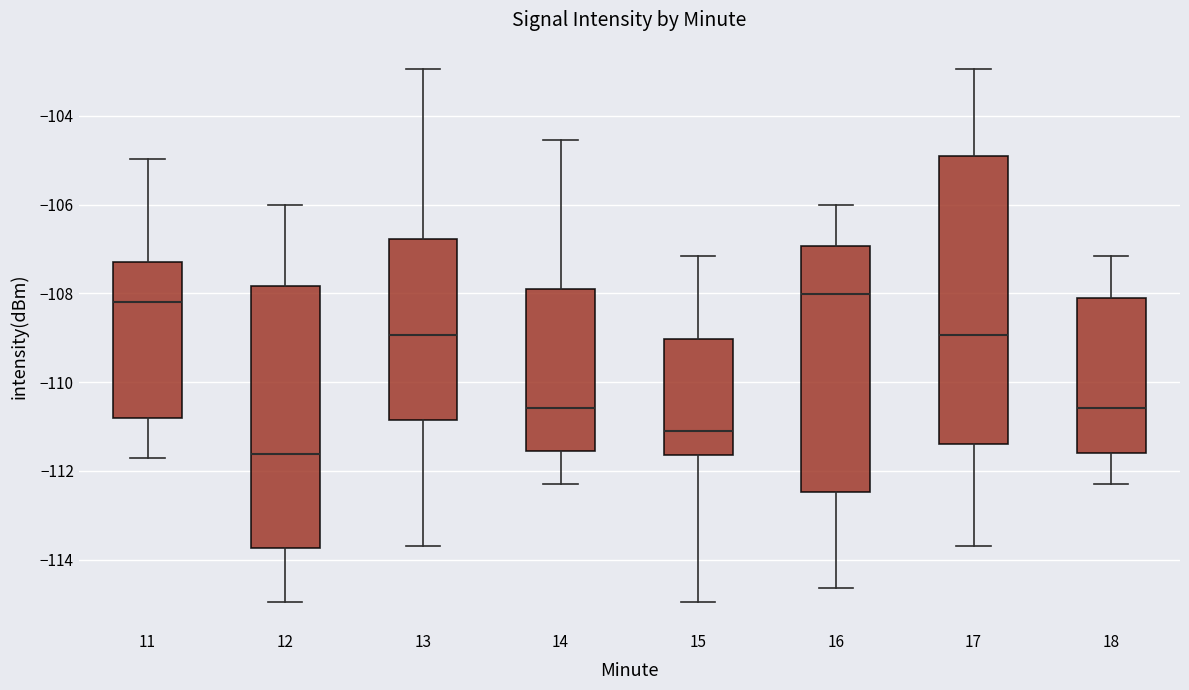

Reading left to right, read every box against the y-axis: the position of its median line, the range the box covers, and the ends of its whiskers. The values are not printed on the chart, so give them approximately, as read against the axis.

11: median -108.2, box -110.8 to -107.2, whiskers -111.8 to -105.0
12: median -111.6, box -113.8 to -107.8, whiskers -115.0 to -106.0
13: median -109.0, box -110.8 to -106.8, whiskers -113.8 to -103.0
14: median -110.6, box -111.6 to -108.0, whiskers -112.2 to -104.6
15: median -111.0, box -111.6 to -109.0, whiskers -115.0 to -107.2
16: median -108.0, box -112.4 to -107.0, whiskers -114.6 to -106.0
17: median -109.0, box -111.4 to -105.0, whiskers -113.8 to -103.0
18: median -110.6, box -111.6 to -108.2, whiskers -112.2 to -107.2